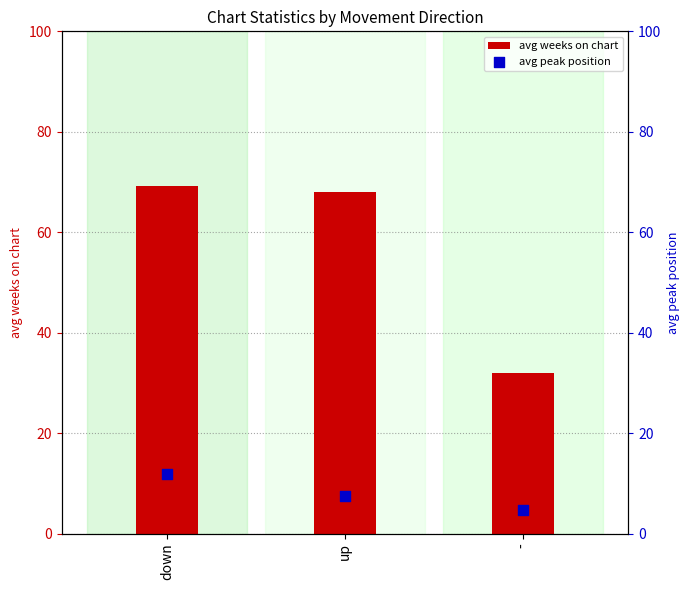

Which series has the largest Y range (max minus min)?

avg weeks on chart